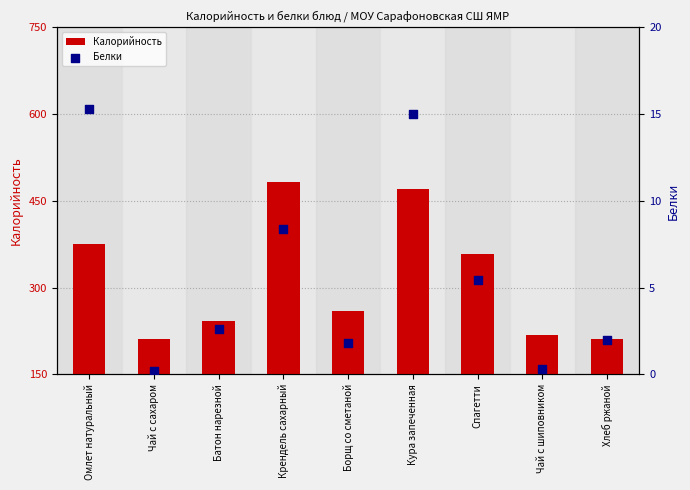

Which series reaches the minimum Y coordinate?

Белки